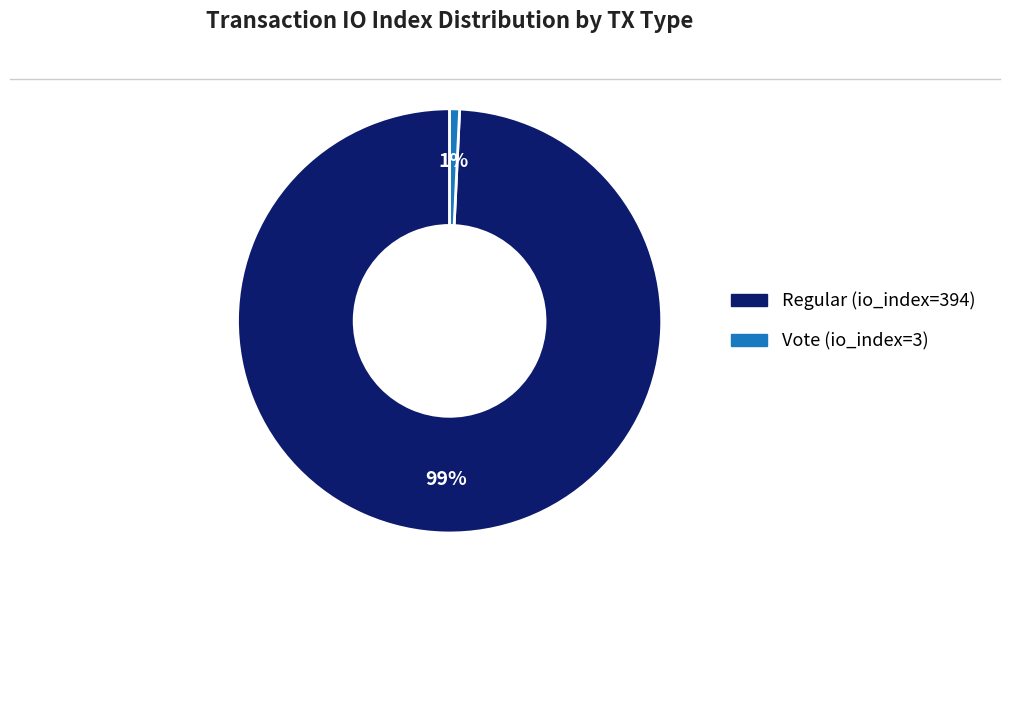

Do Regular (io_index=394) and Vote (io_index=3) together represent more than half of the pie?

Yes